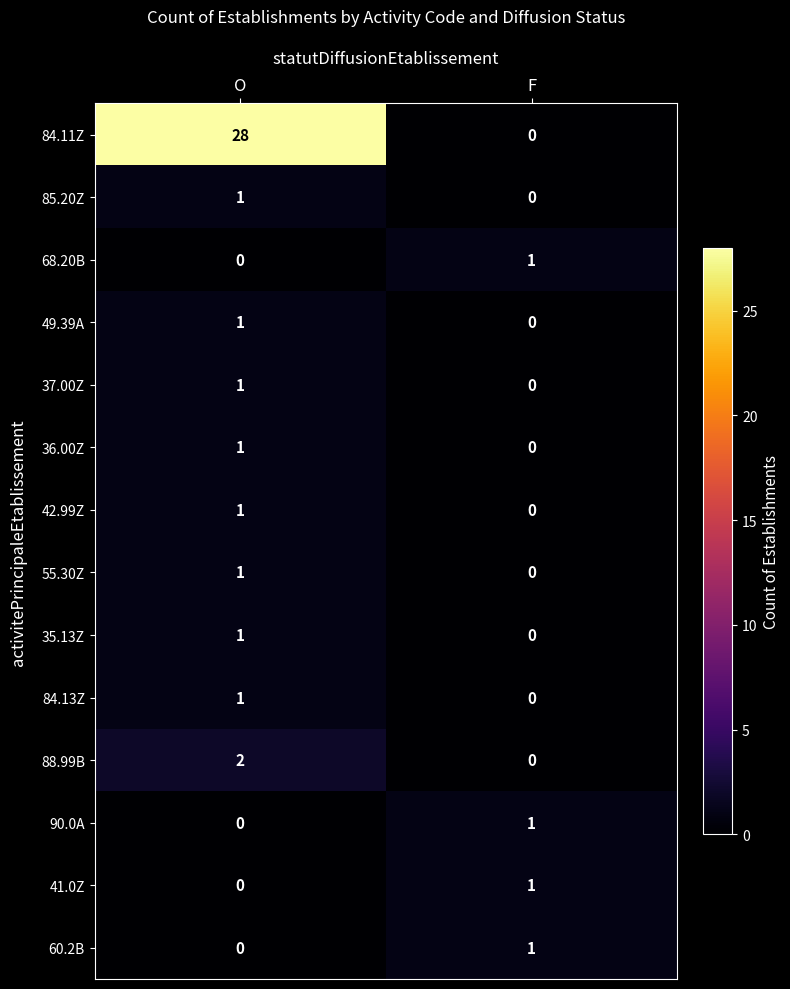

Reading left to right, extract all data points from this chart.

84.11Z: O=28	F=0
85.20Z: O=1	F=0
68.20B: O=0	F=1
49.39A: O=1	F=0
37.00Z: O=1	F=0
36.00Z: O=1	F=0
42.99Z: O=1	F=0
55.30Z: O=1	F=0
35.13Z: O=1	F=0
84.13Z: O=1	F=0
88.99B: O=2	F=0
90.0A: O=0	F=1
41.0Z: O=0	F=1
60.2B: O=0	F=1